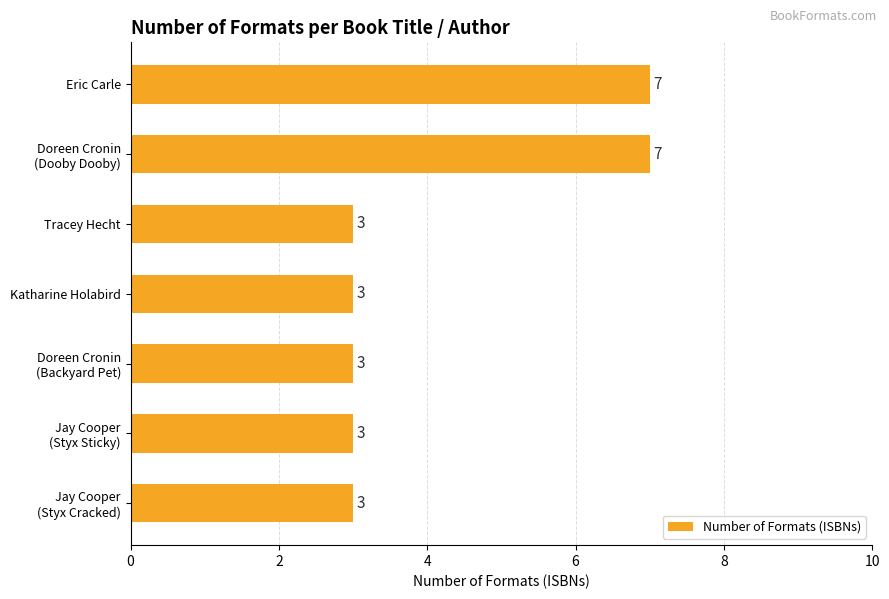

The value at Tracey Hecht is 1. True or false?

False